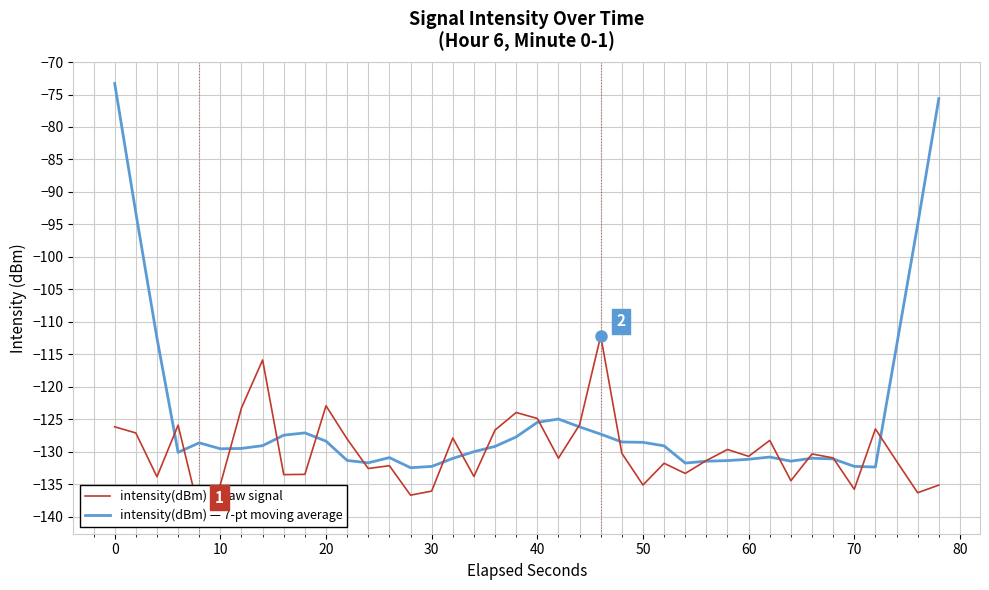

Which series ends up on top after the final intersection of intensity(dBm) — 7-pt moving average and intensity(dBm) — raw signal?

intensity(dBm) — 7-pt moving average